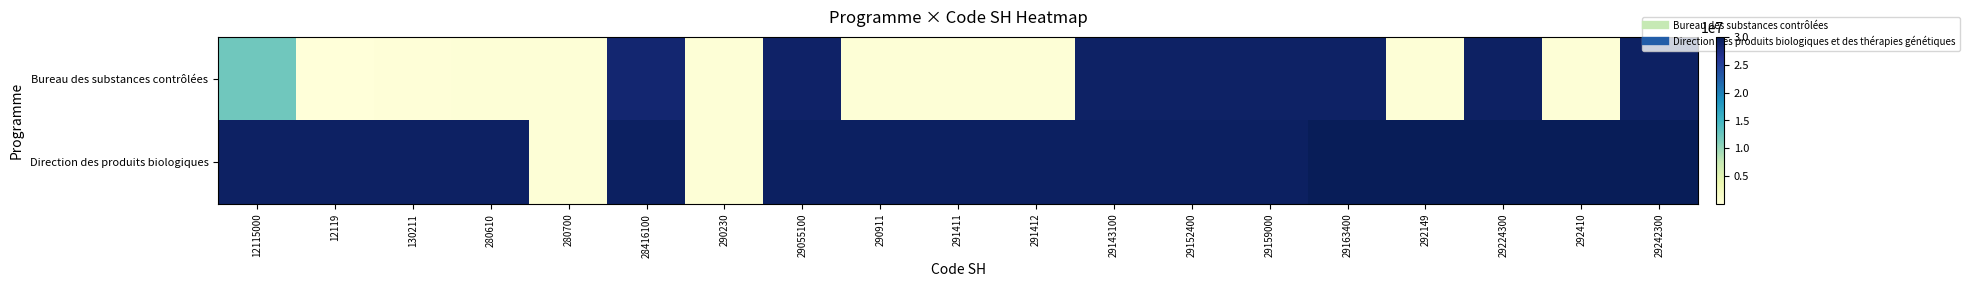

What is the greatest value displayed?

30044200